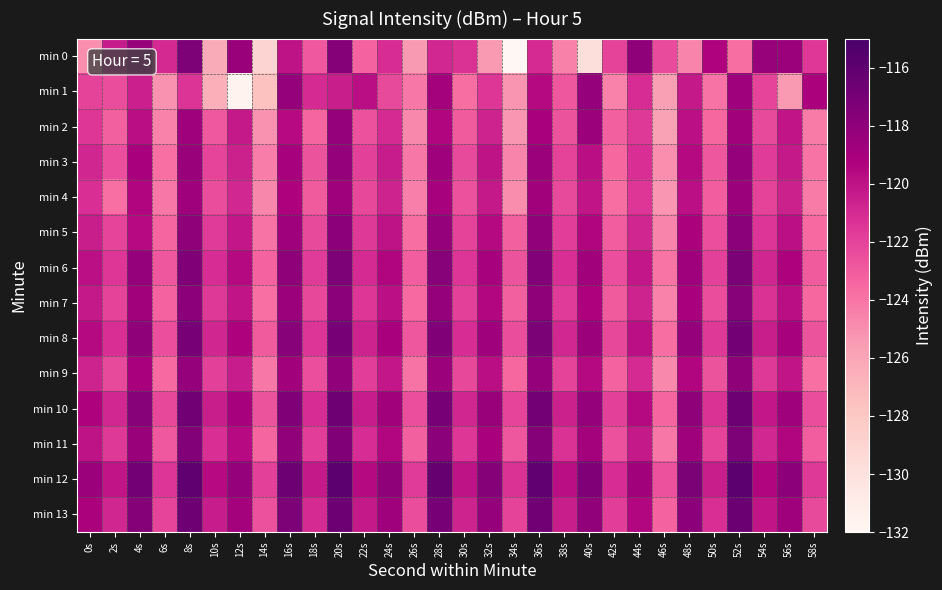

Which series has the largest total across all categories?

min 12